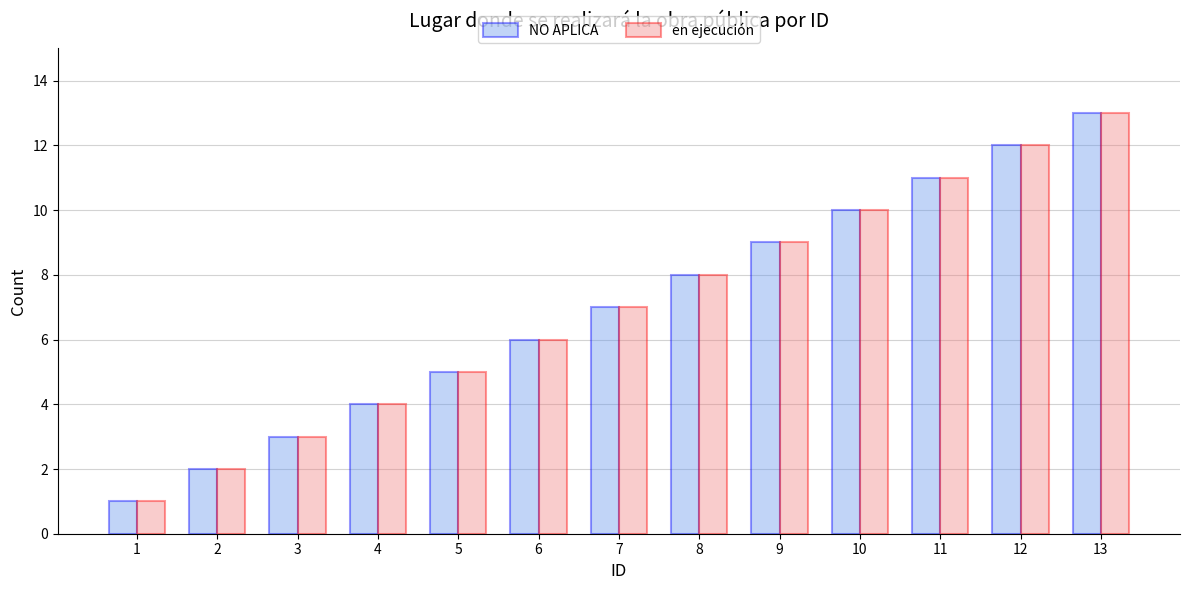

Where is en ejecución nearest to the value 7?

7